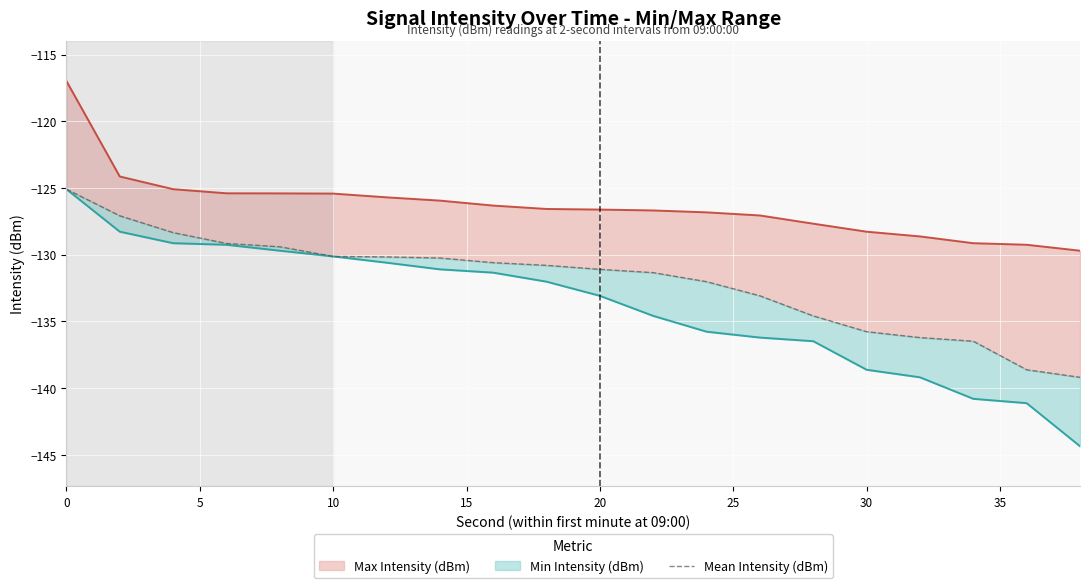

True or false: Max Intensity (dBm) and Min Intensity (dBm) cross at least once.

False